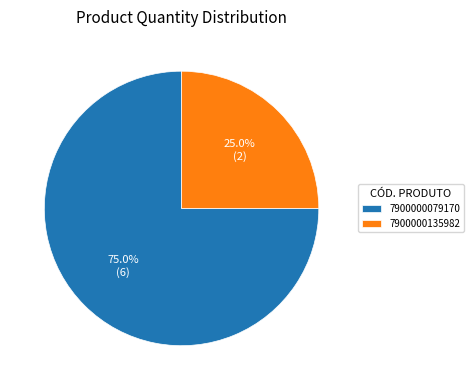

To the nearest percent, what percentage of the pie is 7900000135982?

25%